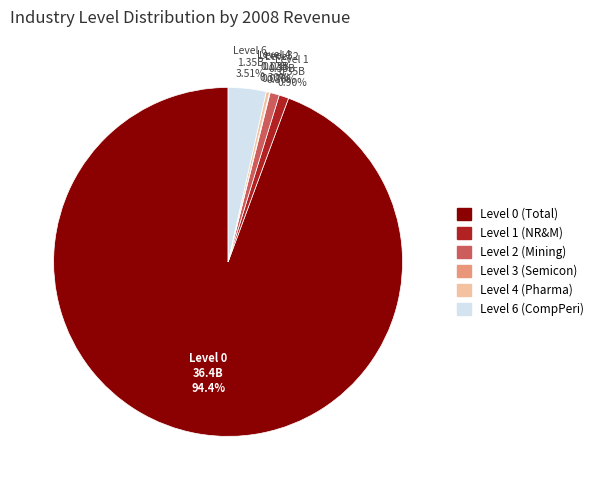

Does any single category account for the majority?

Yes